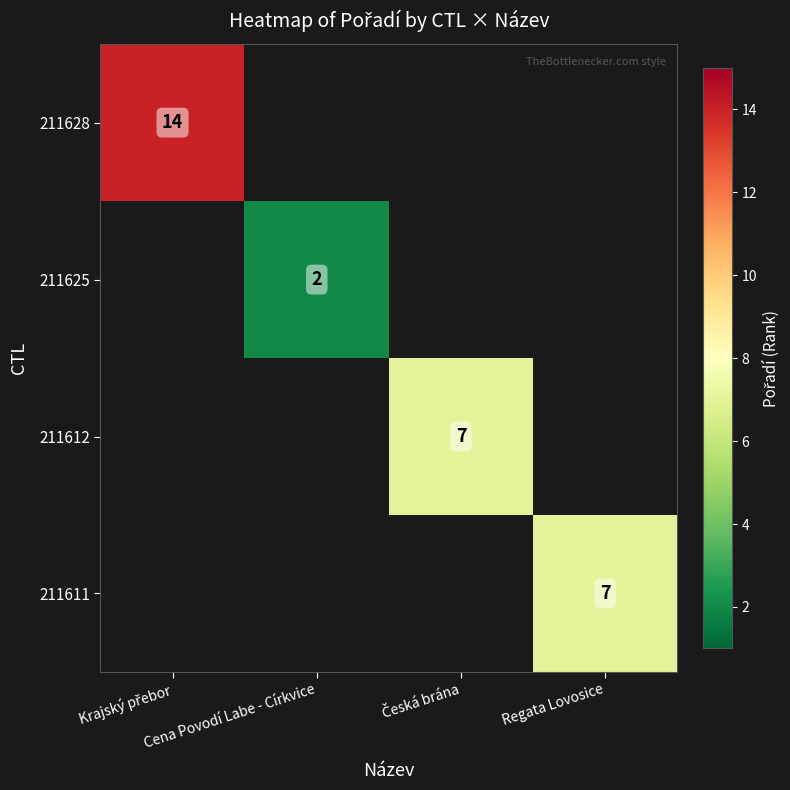

What is the minimum value shown in the chart?

2.0